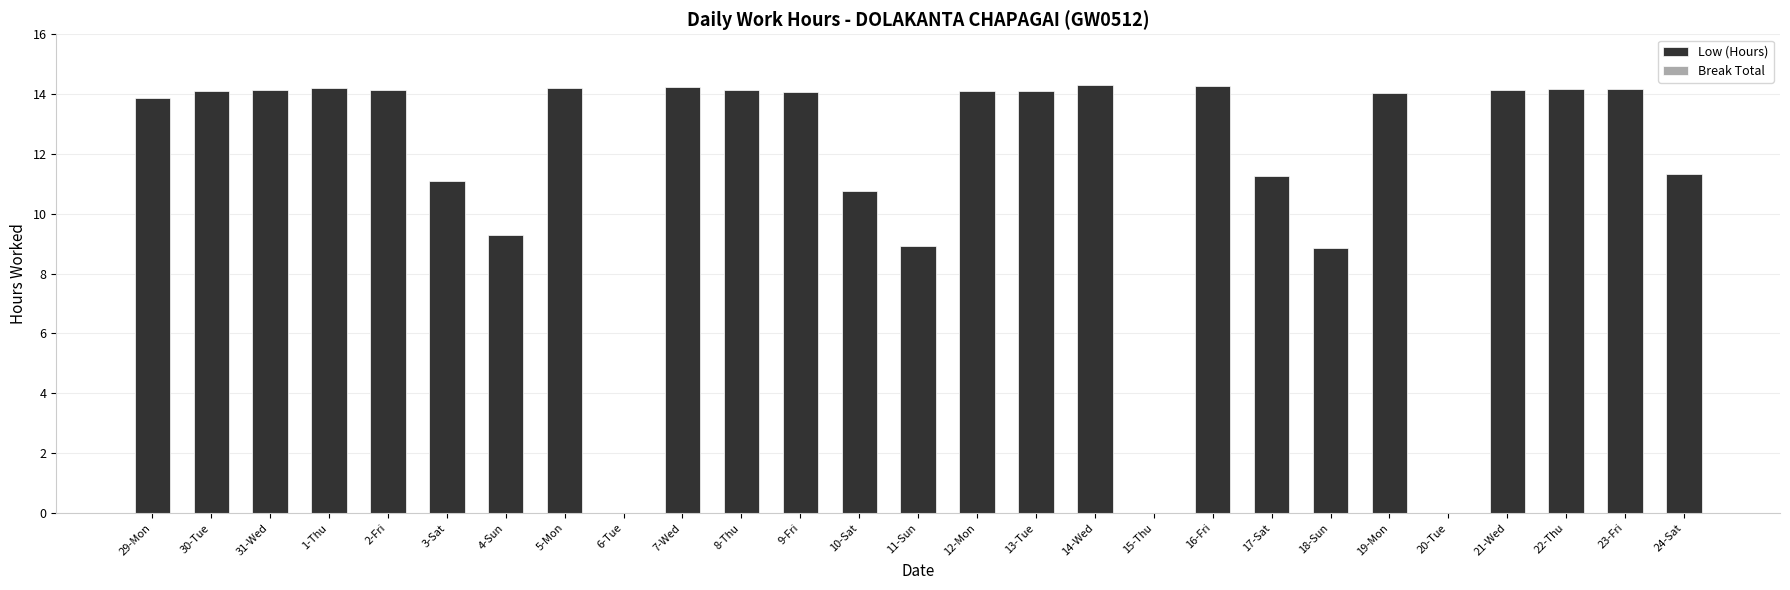

True or false: the data shows 21.3 at 2-Fri.

False